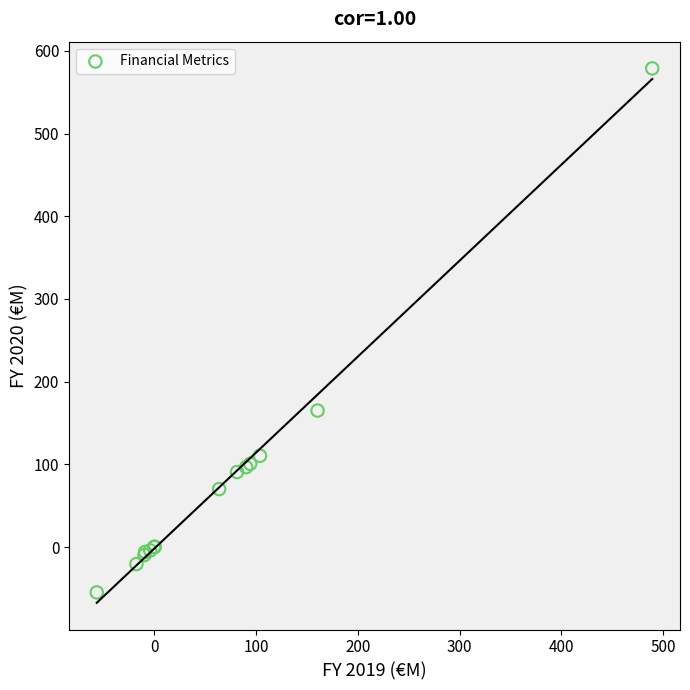

What Y value in the scatter plot is closest to 261?

165.1